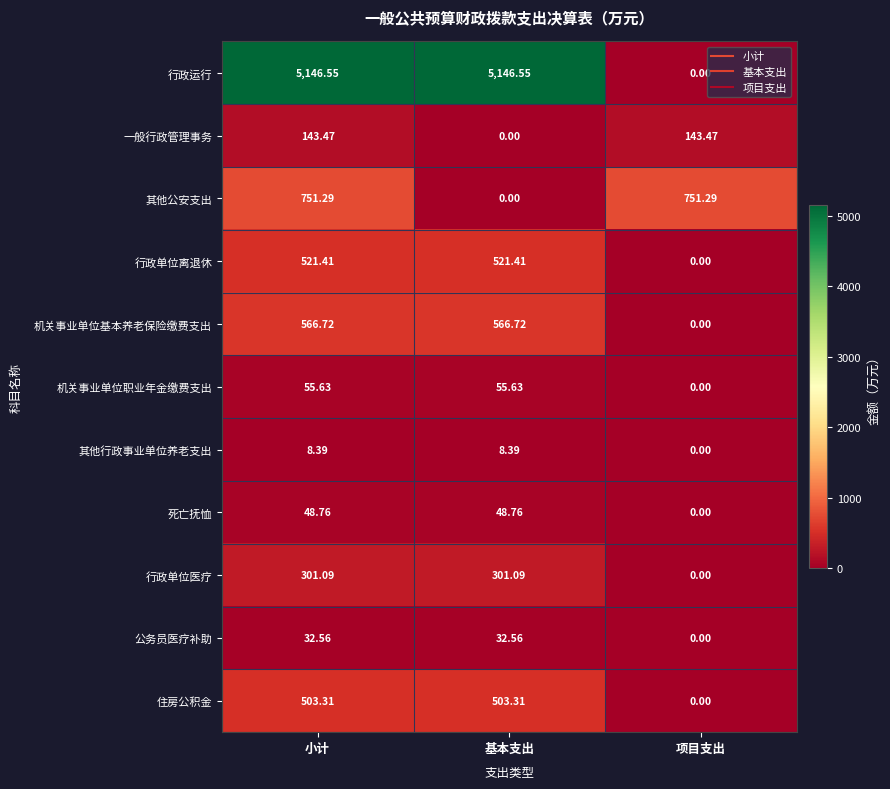

At how many categories does at least one series exceed 1950?

2